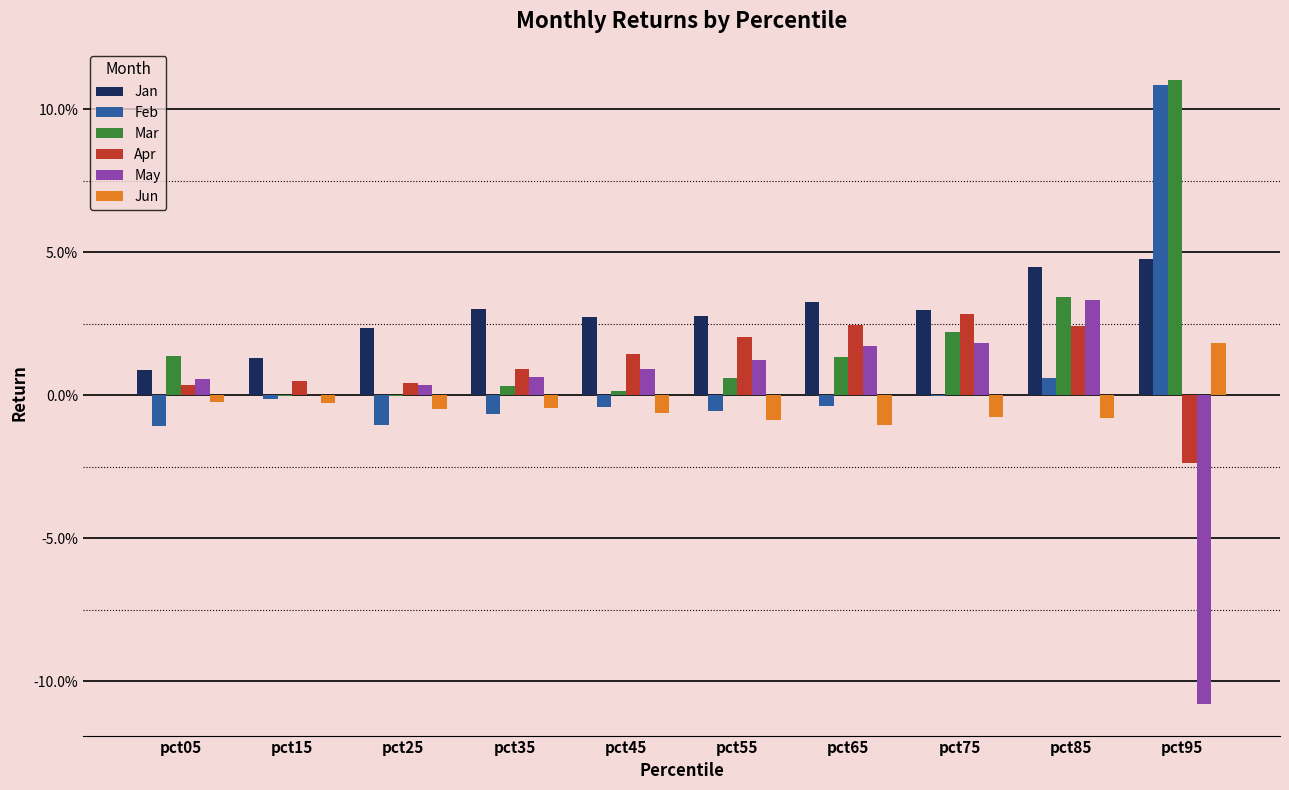

The value of May at pct35 is 0.0. True or false?

False